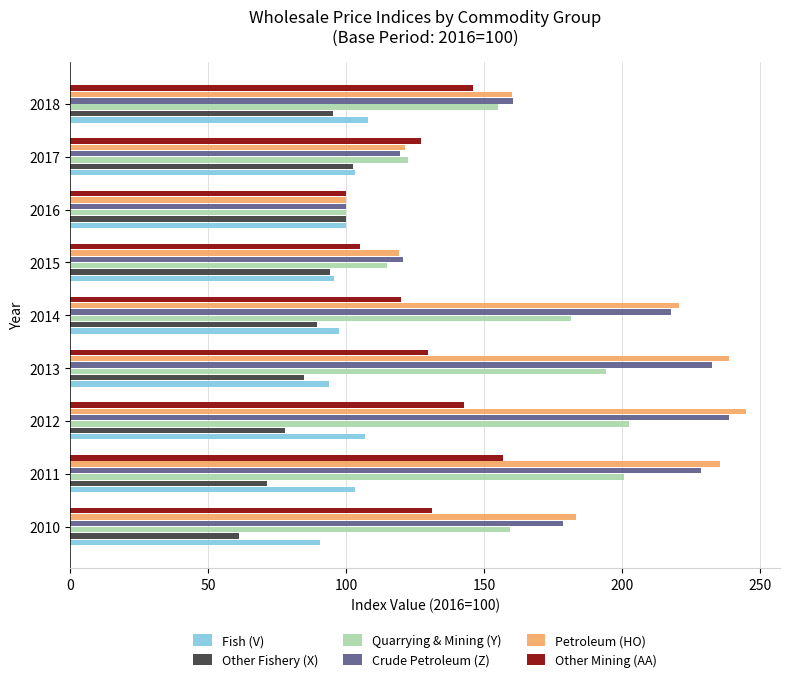

Which series has the widest spread of values?

Petroleum (HO)